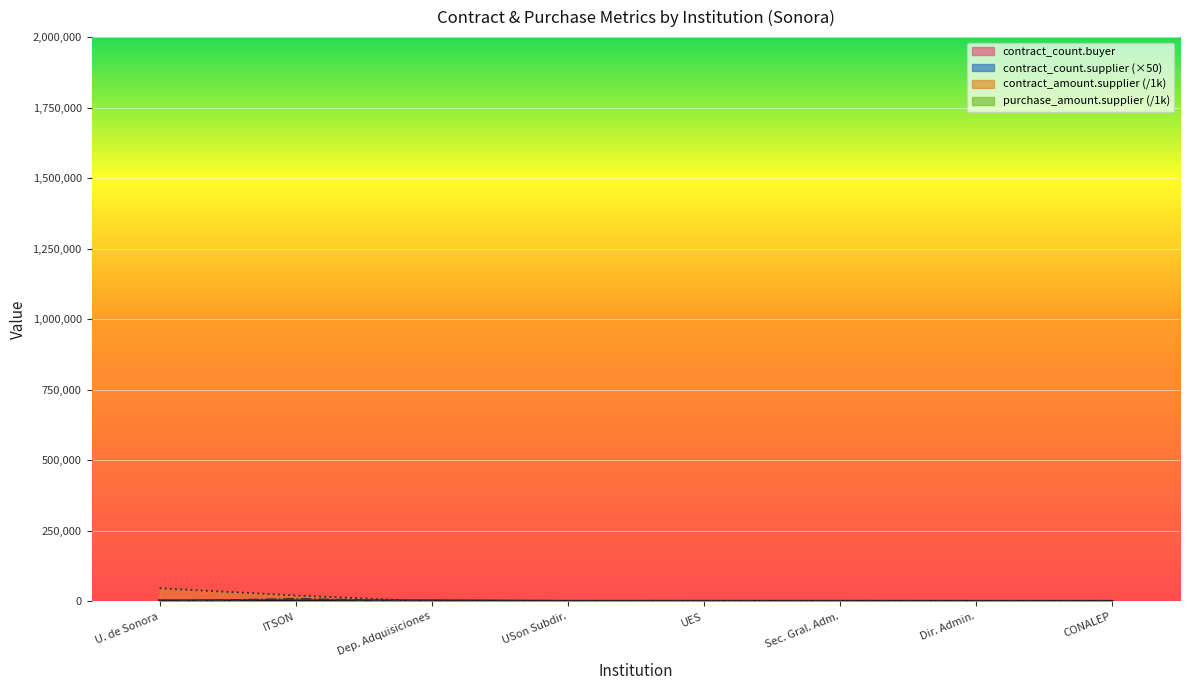

What is the sum of the contract_count.supplier values at ITSON and UES?

700.0